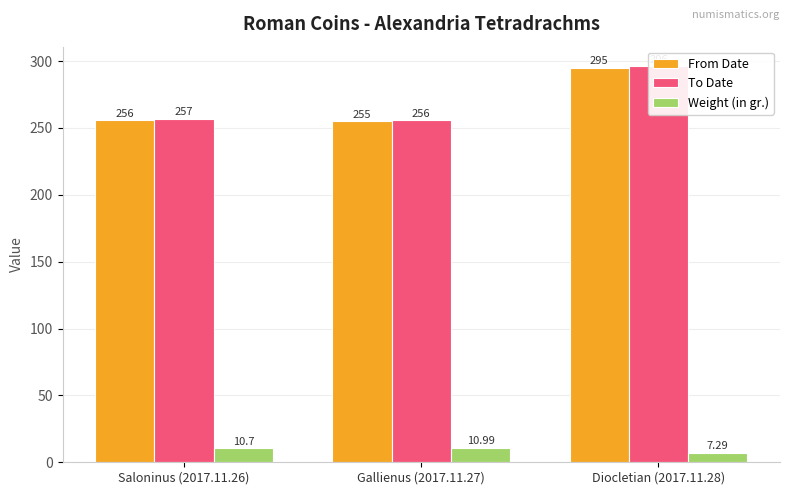

Which series changed the most between Saloninus (2017.11.26) and Gallienus (2017.11.27)?

From Date